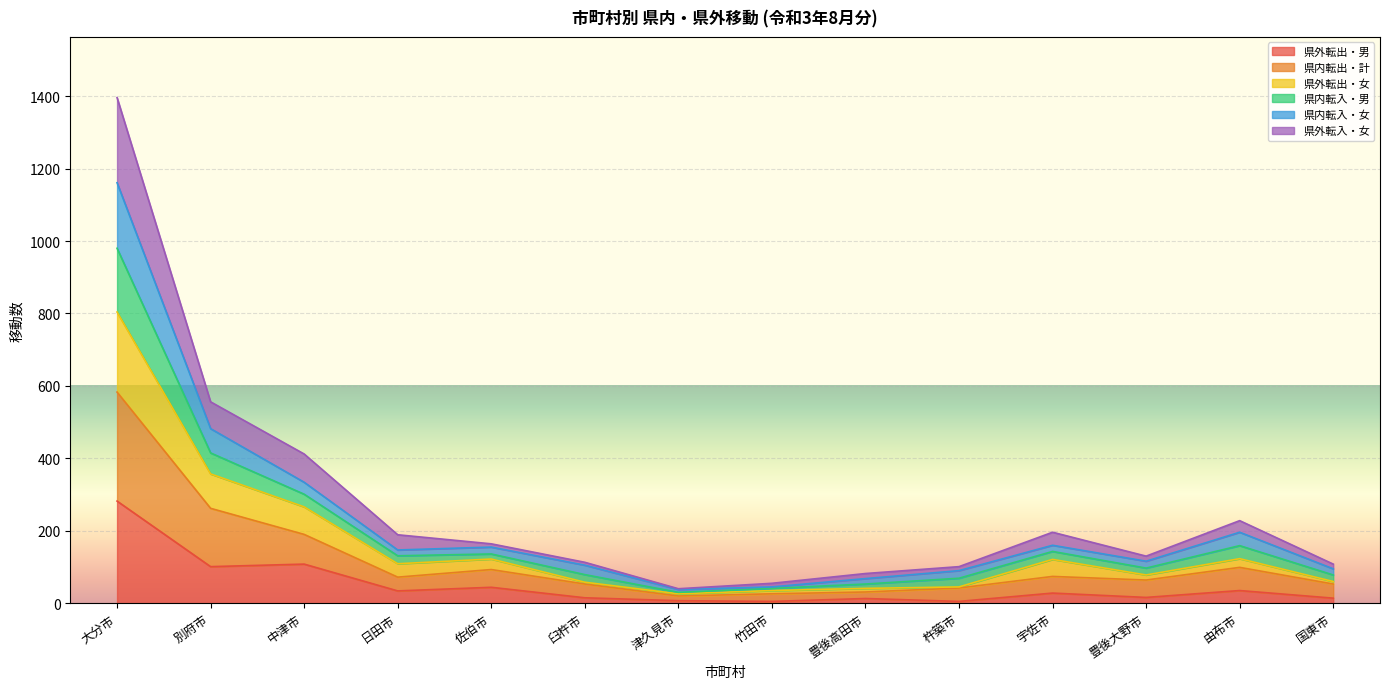

The value of 県外転出・男 at 別府市 is 101. True or false?

True